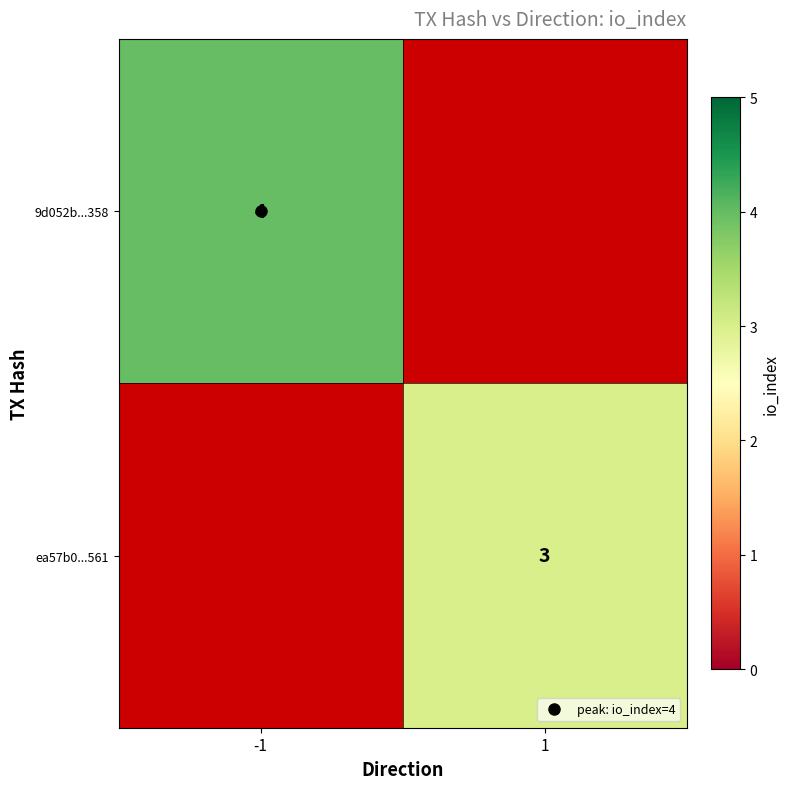

Which has a higher value, -1 or 1?

1